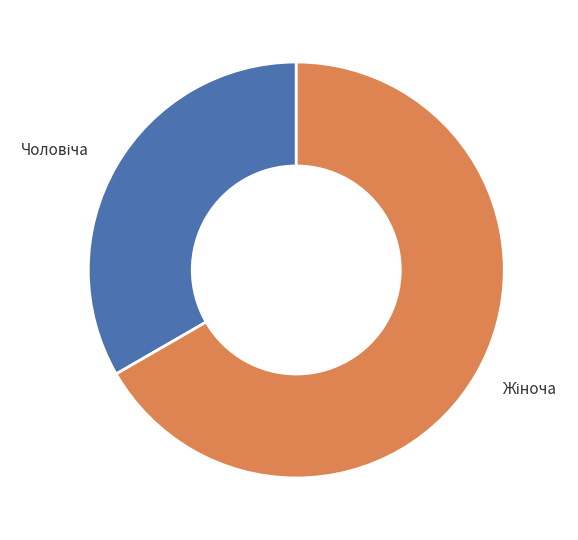

Does any single category account for the majority?

Yes